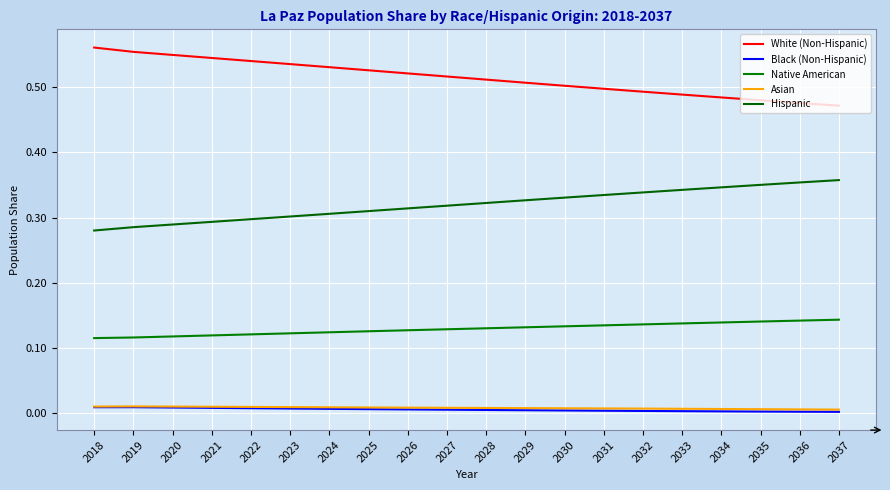

Between 2037 and 2019, which is larger?

2019